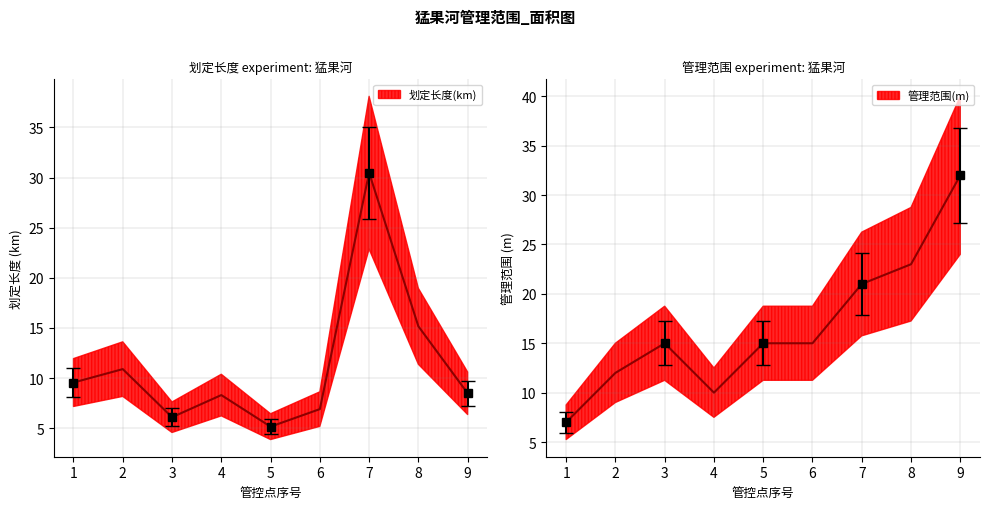

Reading right to left, transcribe all the data shown in this chart.

划定长度(km): 8.5	15.2	30.5	6.9	5.2	8.3	6.1	10.9	9.6
管理范围(m): 32.0	23.0	21.0	15.0	15.0	10.0	15.0	12.0	7.0